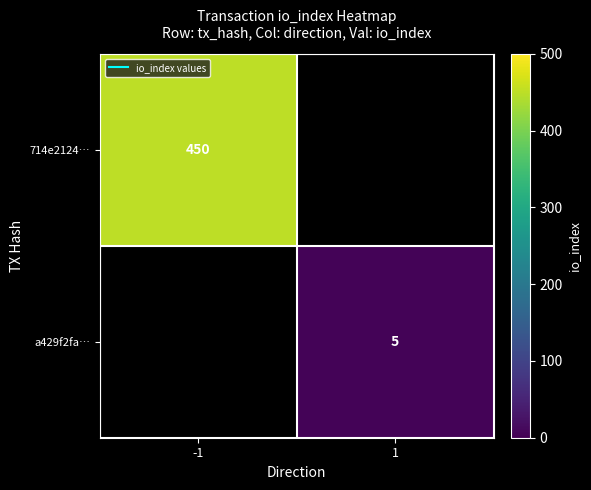

What is the smallest value displayed?

5.0